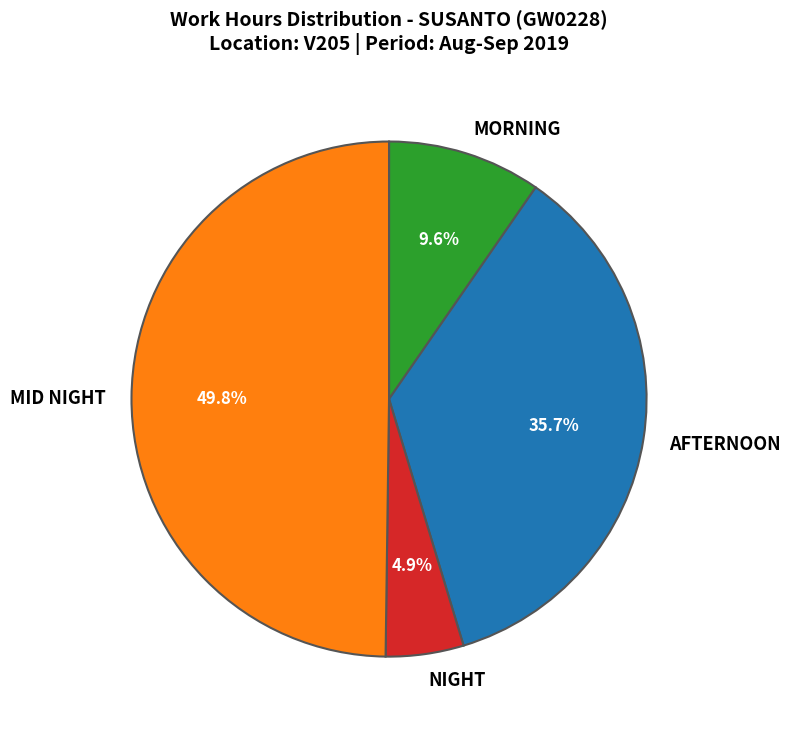

Rank the categories by value from highest to lowest.

MID NIGHT, AFTERNOON, MORNING, NIGHT